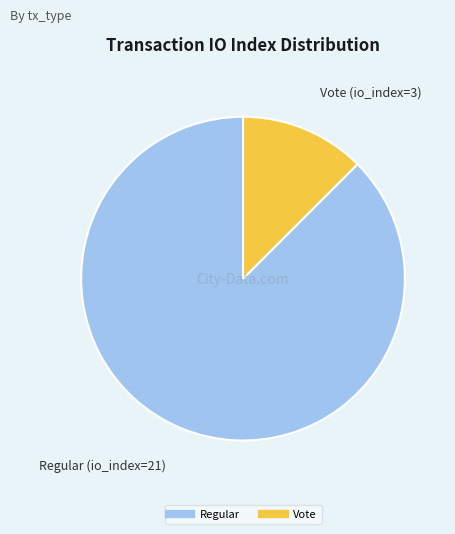

How many slices are in this pie chart?

2